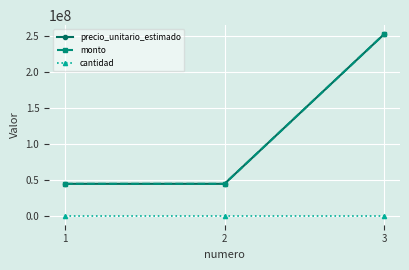

Is this an area chart (filled region under the line)?

No